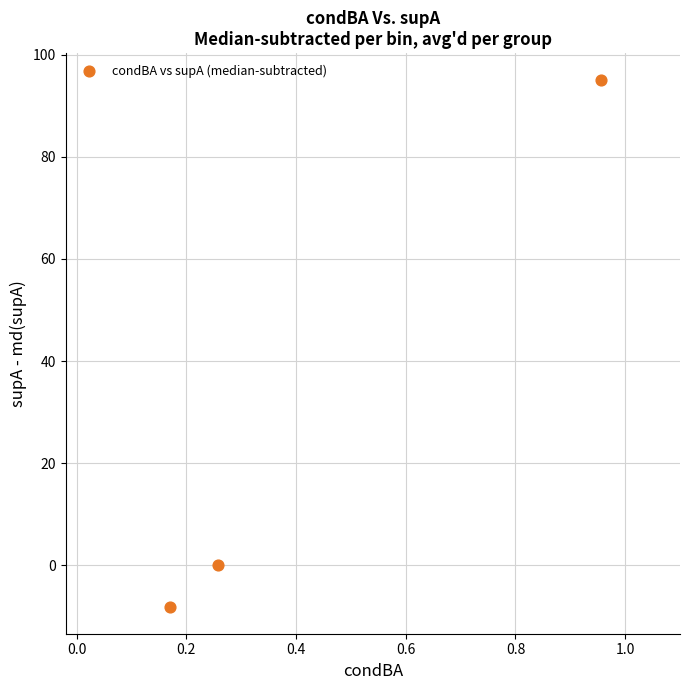

What is the range of X values (max minus min)?

0.8